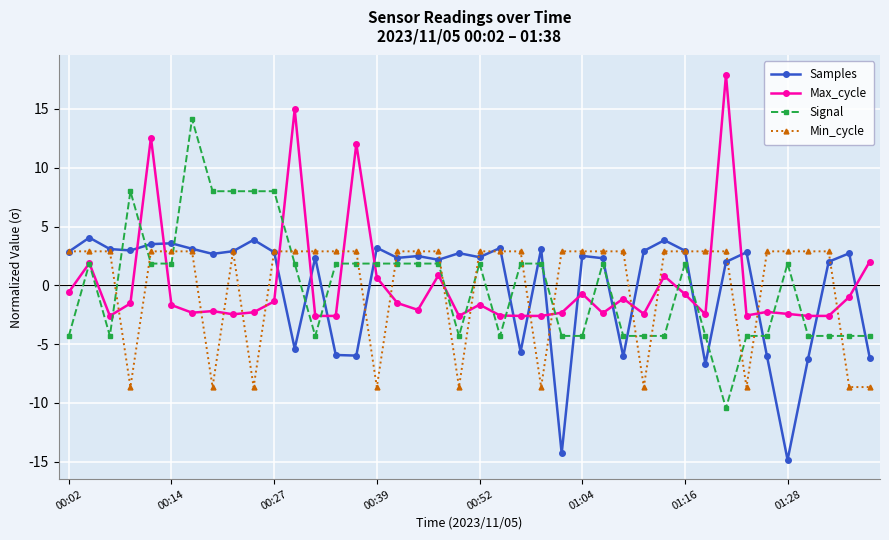

Rank the series by their maximum value, from highest to lowest.

Max_cycle, Signal, Samples, Min_cycle